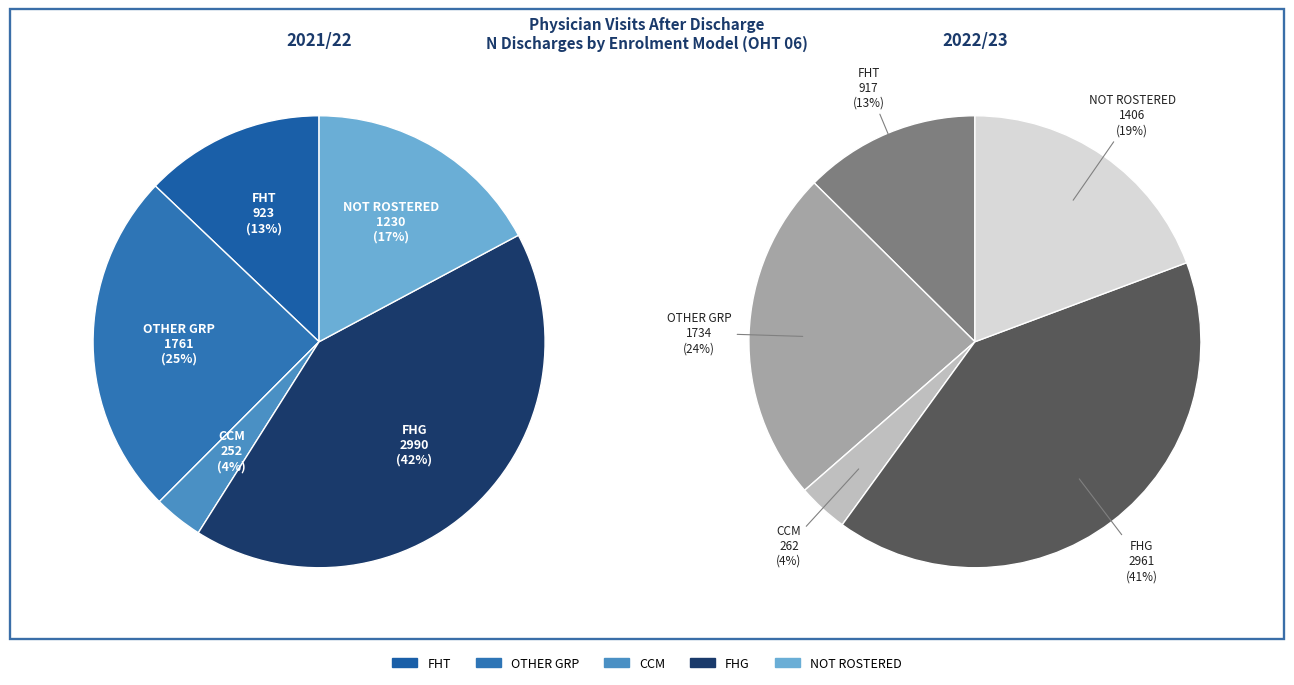

True or false: FHT accounts for 7% of the total.

False